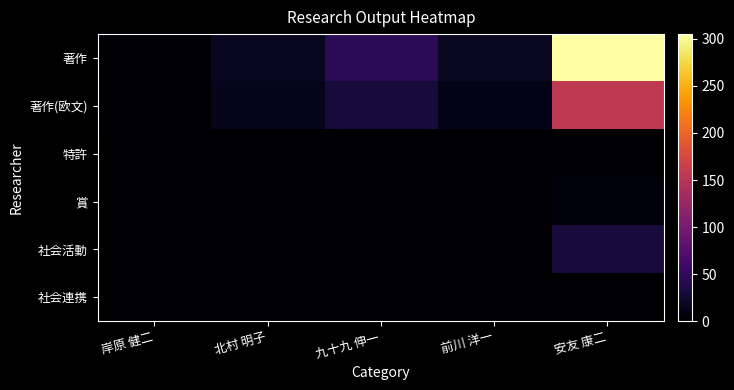

At which category is the sum across all series the highest?

安友 康二